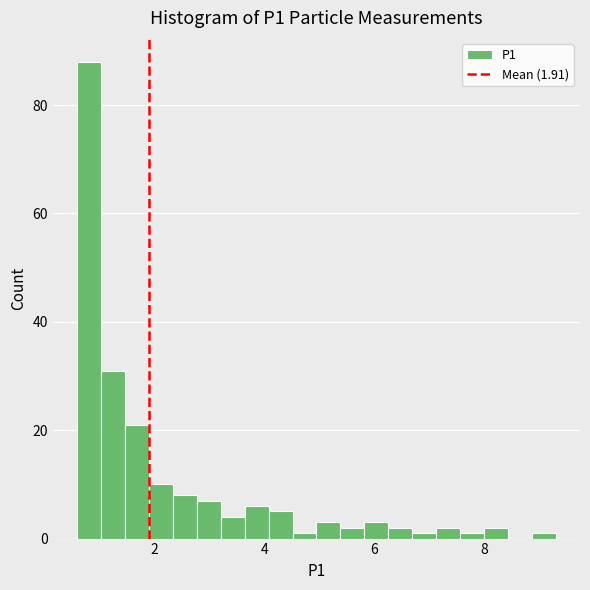

Read against the x-axis, roughly where is the centre of the tallest bar?

0.8